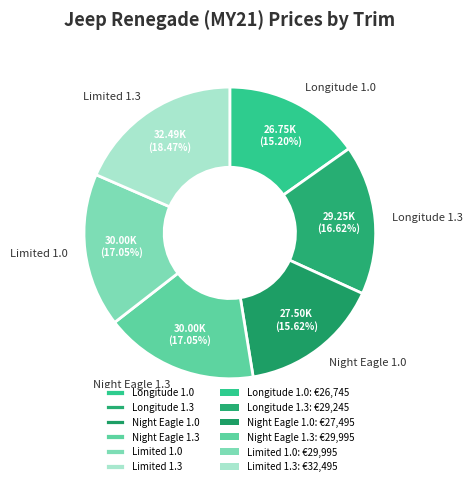

Does Night Eagle 1.0 account for over 50% of the chart?

No